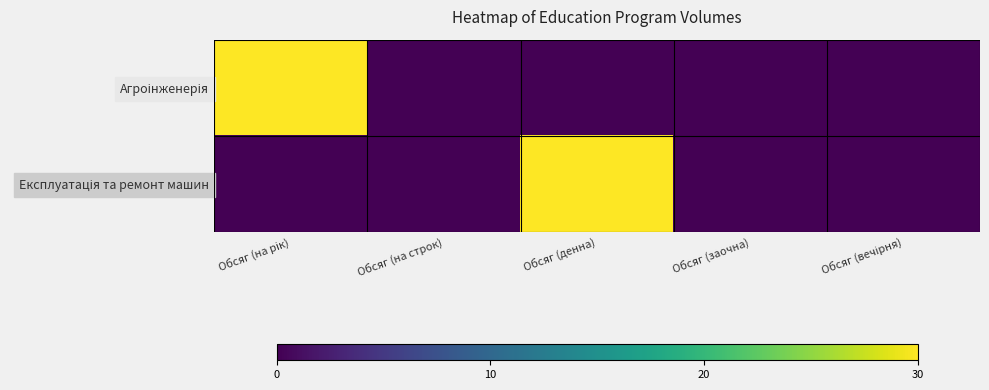

Count the number of data series in this chart.

2